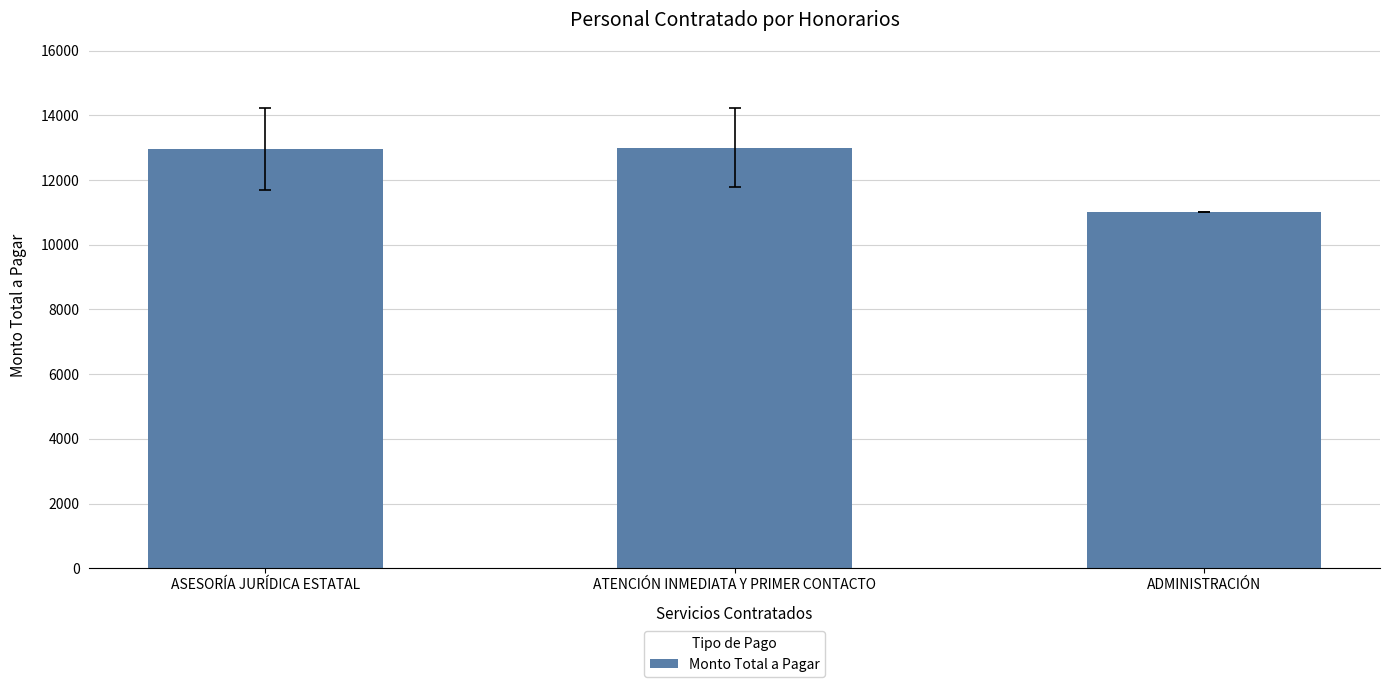

What position from the right is ASESORÍA JURÍDICA ESTATAL?

3